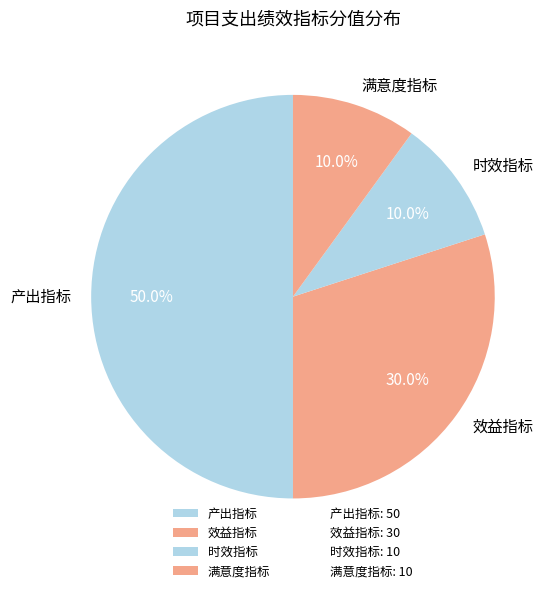

Is 时效指标 the majority of the pie?

No